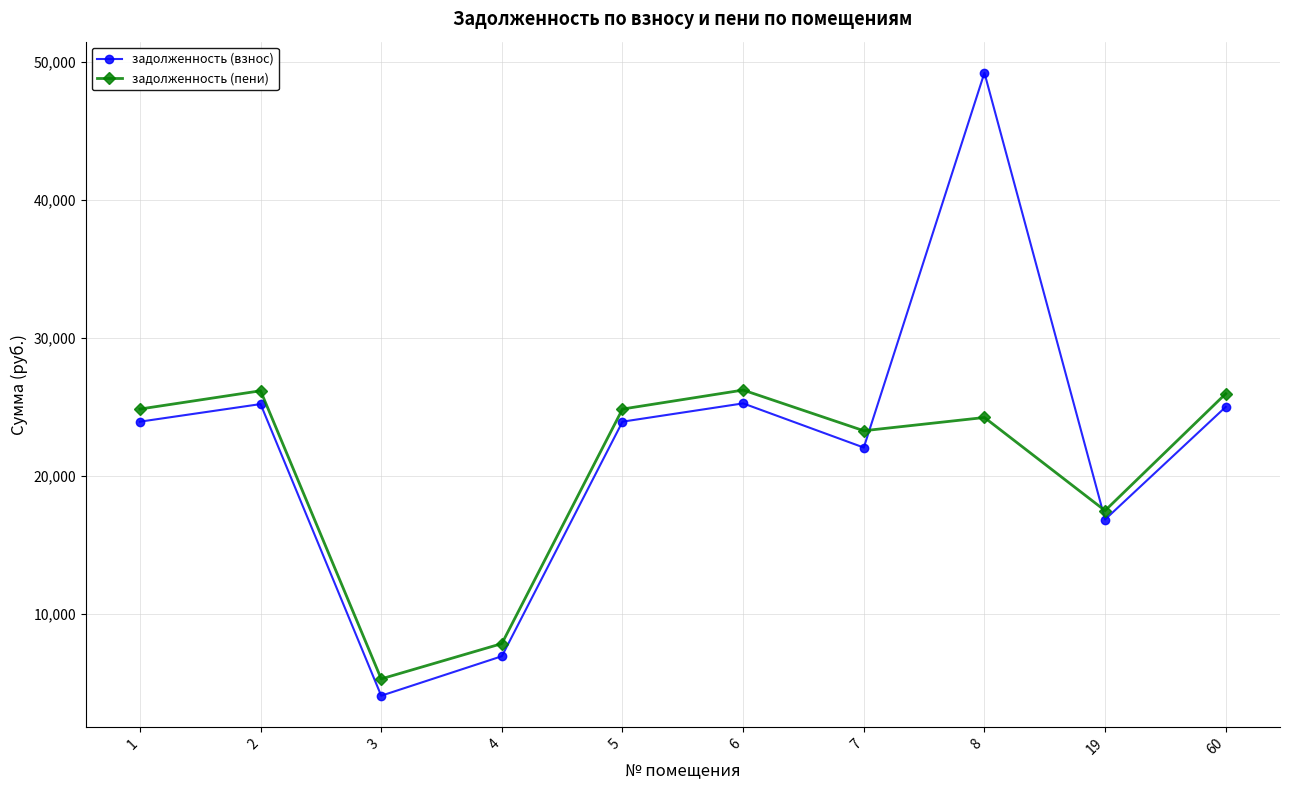

After their last crossing, which series has the higher values: задолженность (взнос) or задолженность (пени)?

задолженность (пени)